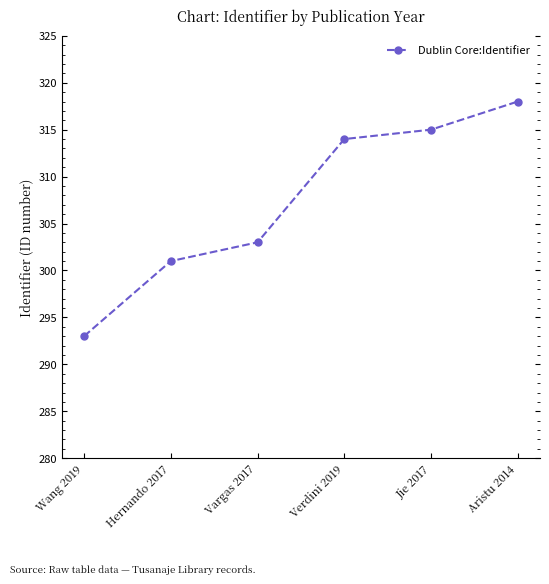

Count the number of data series in this chart.

1